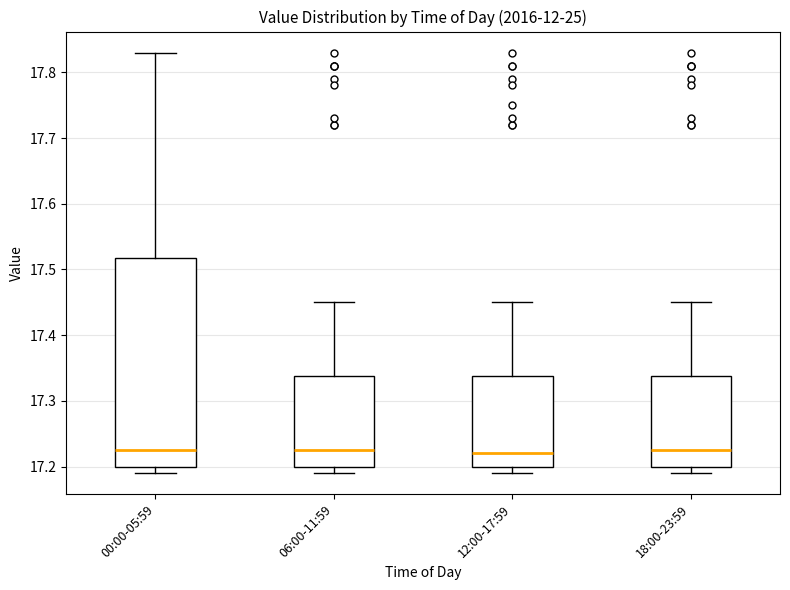

Reading left to right, read every box against the y-axis: the position of its median line, the range the box covers, and the ends of its whiskers. The values are not printed on the chart, so give them approximately, as read against the axis.

00:00-05:59: median 17.23, box 17.20 to 17.52, whiskers 17.19 to 17.83
06:00-11:59: median 17.23, box 17.20 to 17.34, whiskers 17.19 to 17.45
12:00-17:59: median 17.22, box 17.20 to 17.34, whiskers 17.19 to 17.45
18:00-23:59: median 17.23, box 17.20 to 17.34, whiskers 17.19 to 17.45